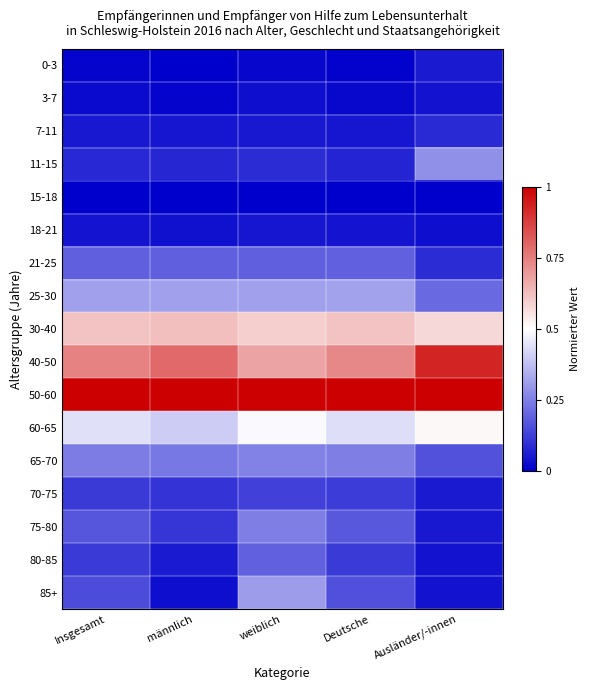

What is the greatest value displayed?

1.0